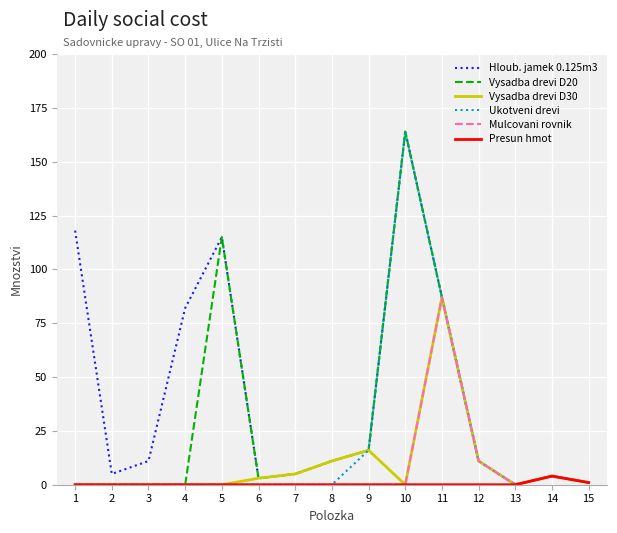

How many lines are shown in the chart?

6